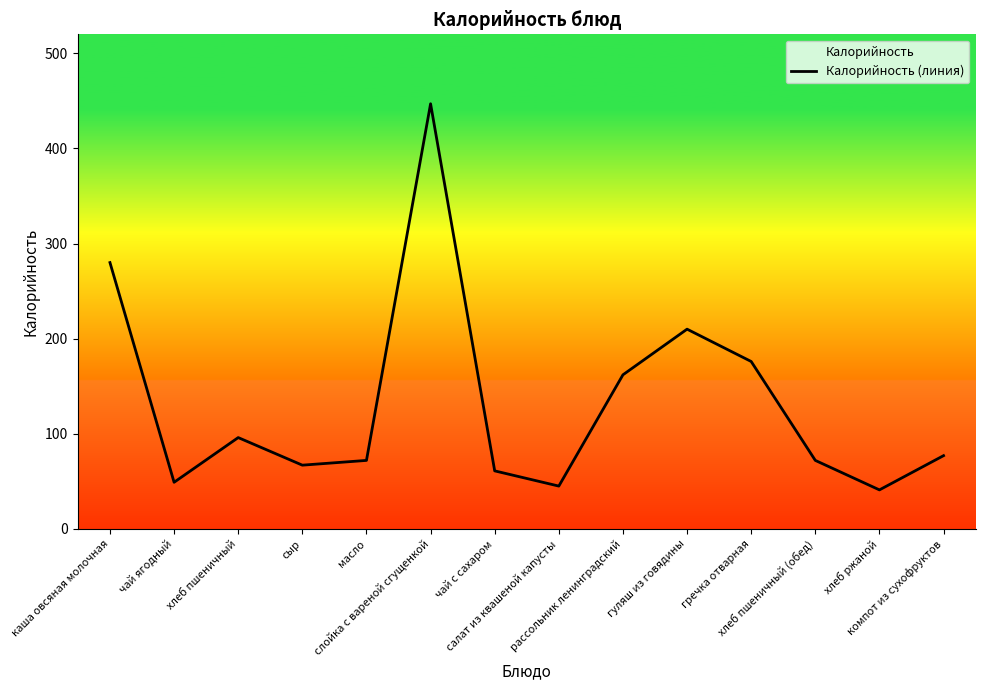

List the labels in order of value, largest first.

слойка с вареной сгущенкой, каша овсяная молочная, гуляш из говядины, гречка отварная, рассольник ленинградский, хлеб пшеничный, компот из сухофруктов, масло, хлеб пшеничный (обед), сыр, чай с сахаром, чай ягодный, салат из квашеной капусты, хлеб ржаной